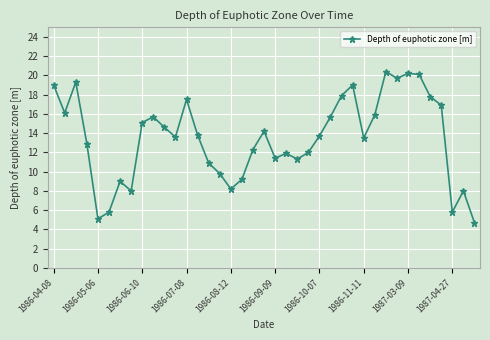

What is the minimum value shown in the chart?

4.7